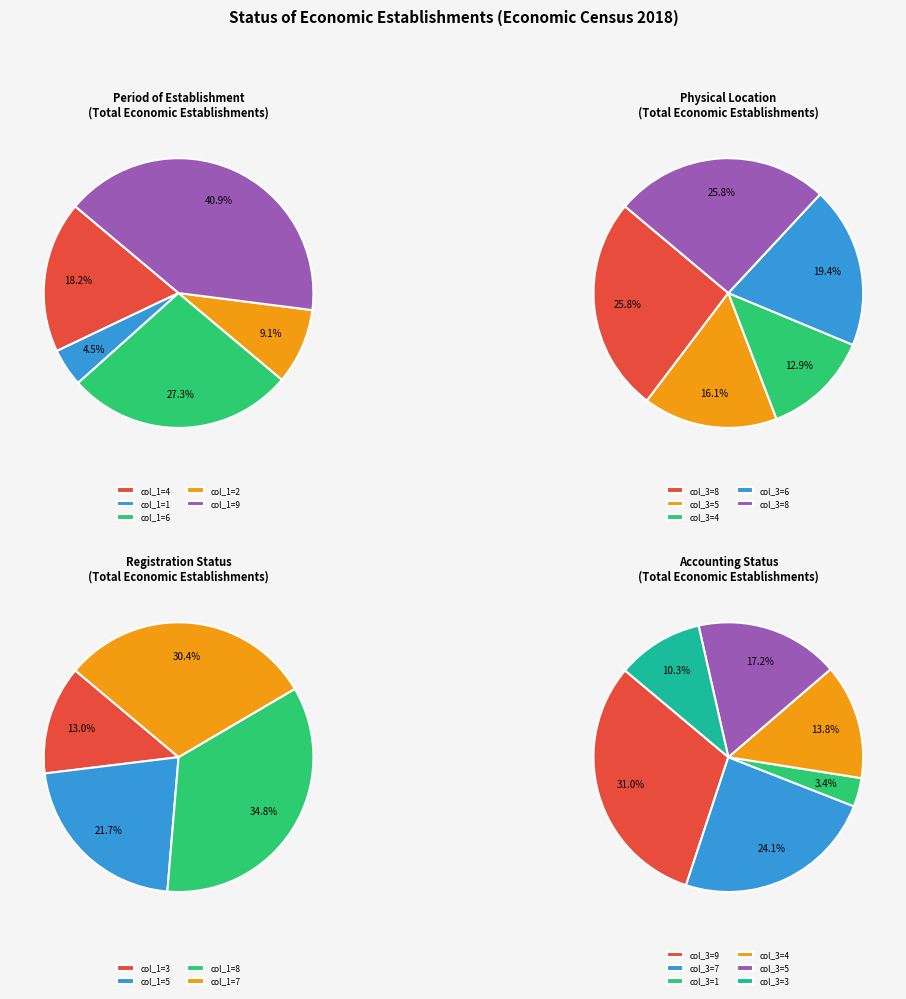

Which slice is the smallest?

1